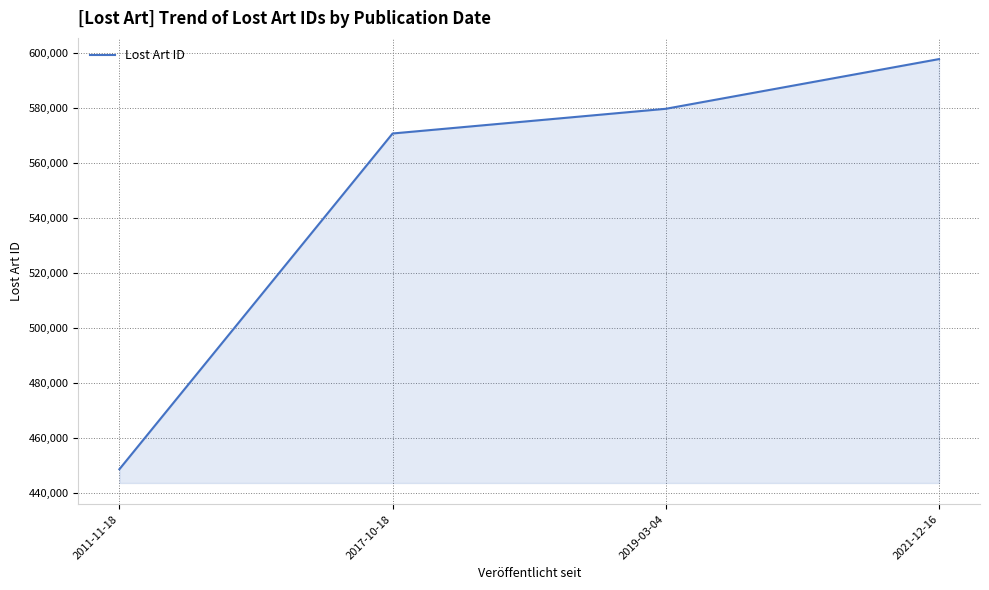

Approximately how many times larger is the value at 2017-10-18 compared to 2021-12-16?

1.0